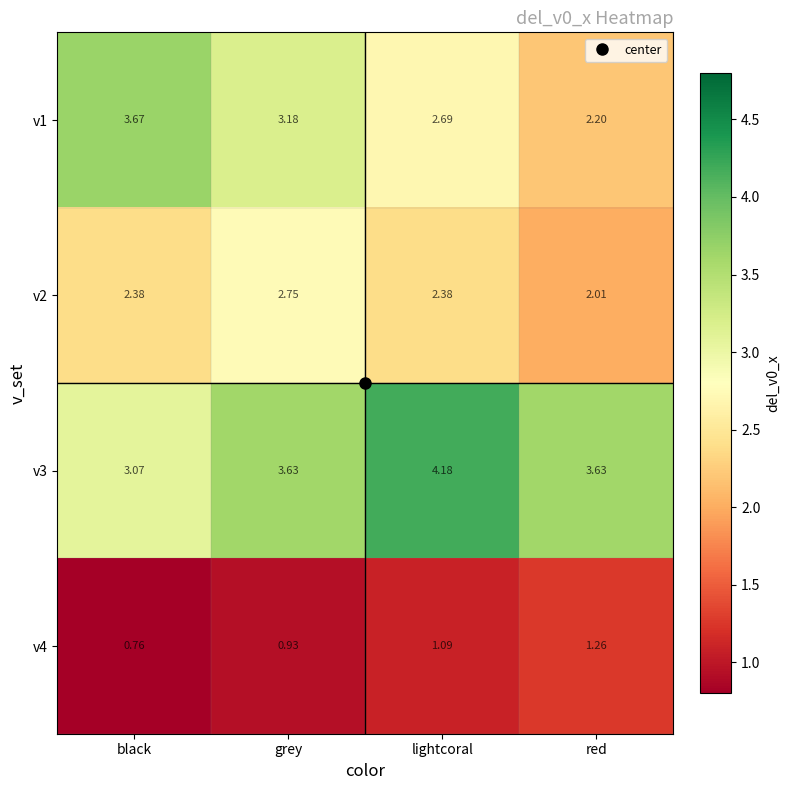

What is the spread (max minus min) of values at black?

2.9